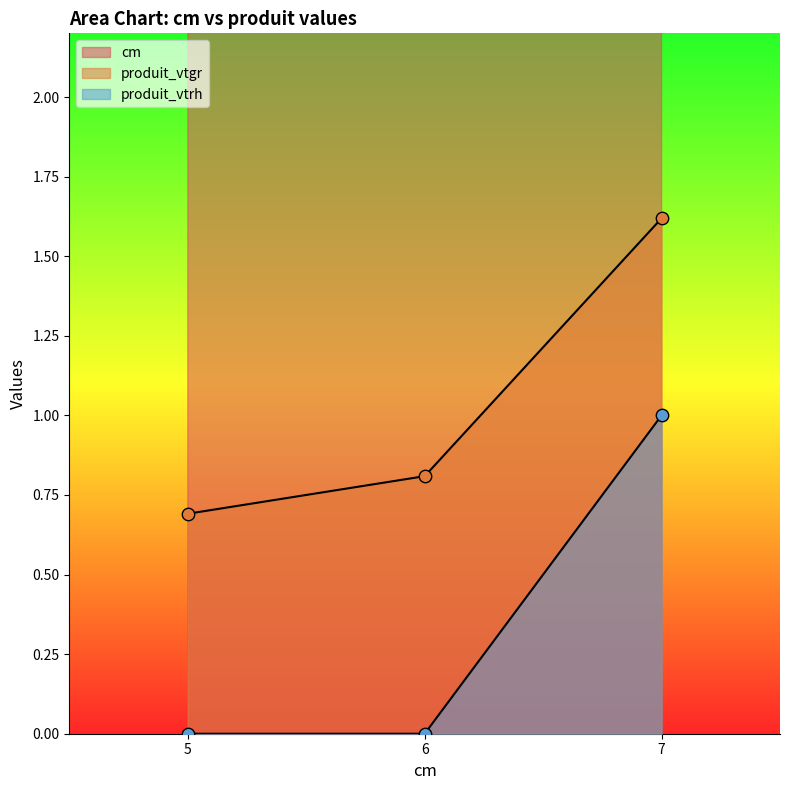

At which category is the sum across all series the highest?

7